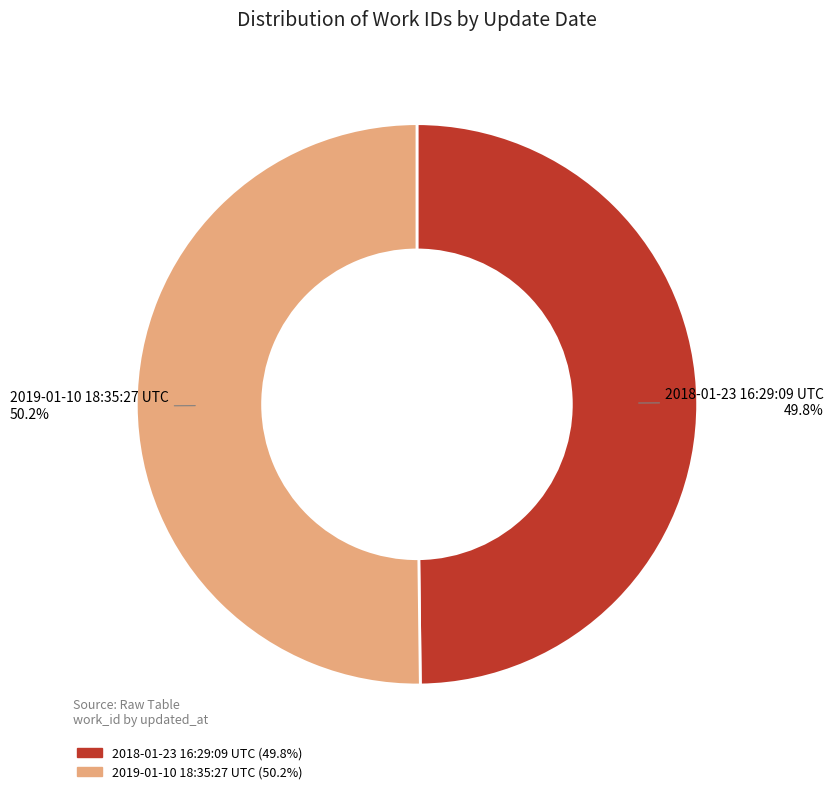

Is it true that 2018-01-23 16:29:09 UTC is 50% of the pie?

True